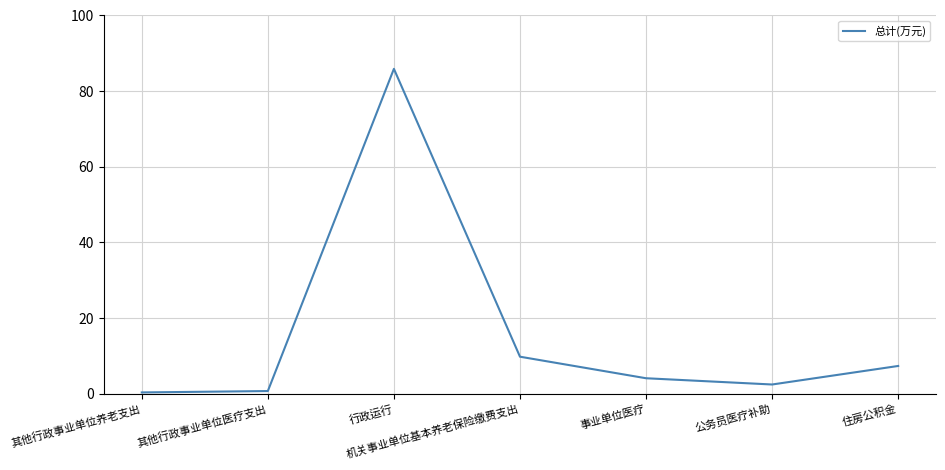

What is the minimum value shown in the chart?

0.4